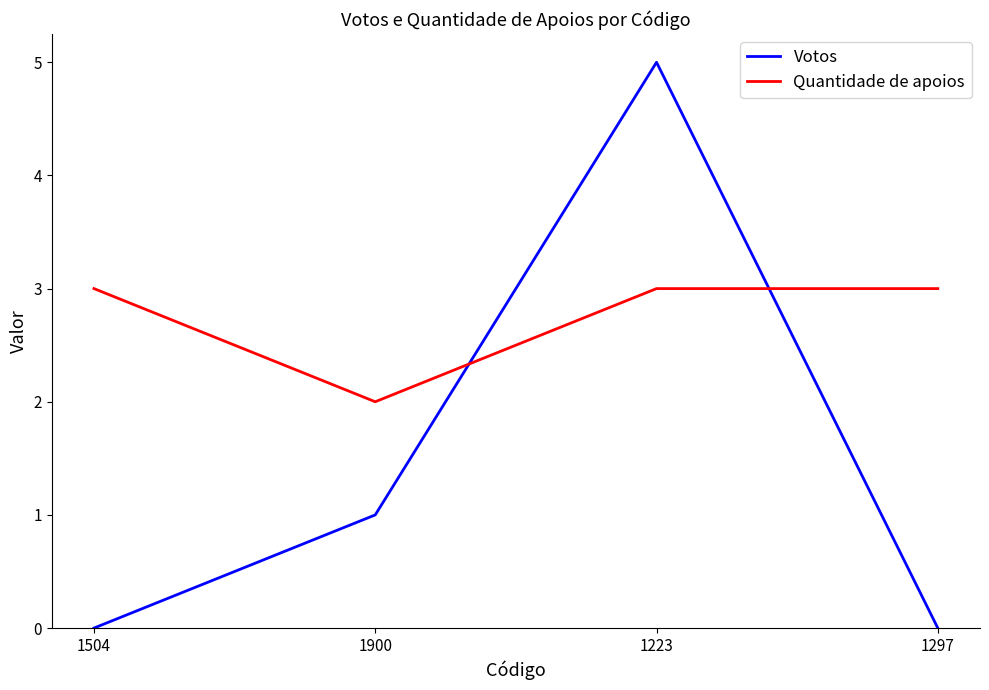

At how many categories does at least one series exceed 4?

1